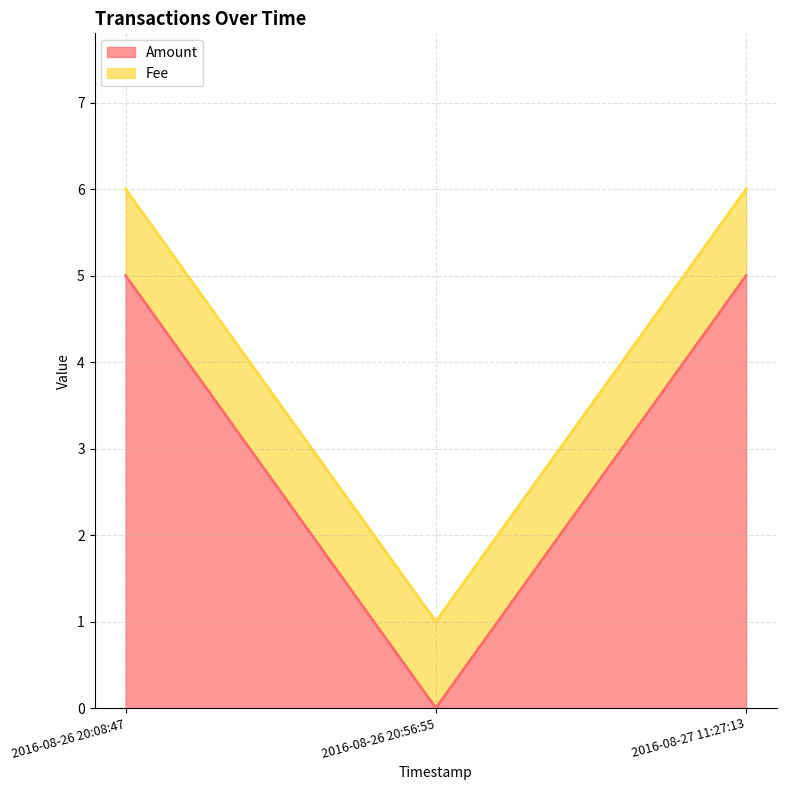

What is the greatest value displayed?

5